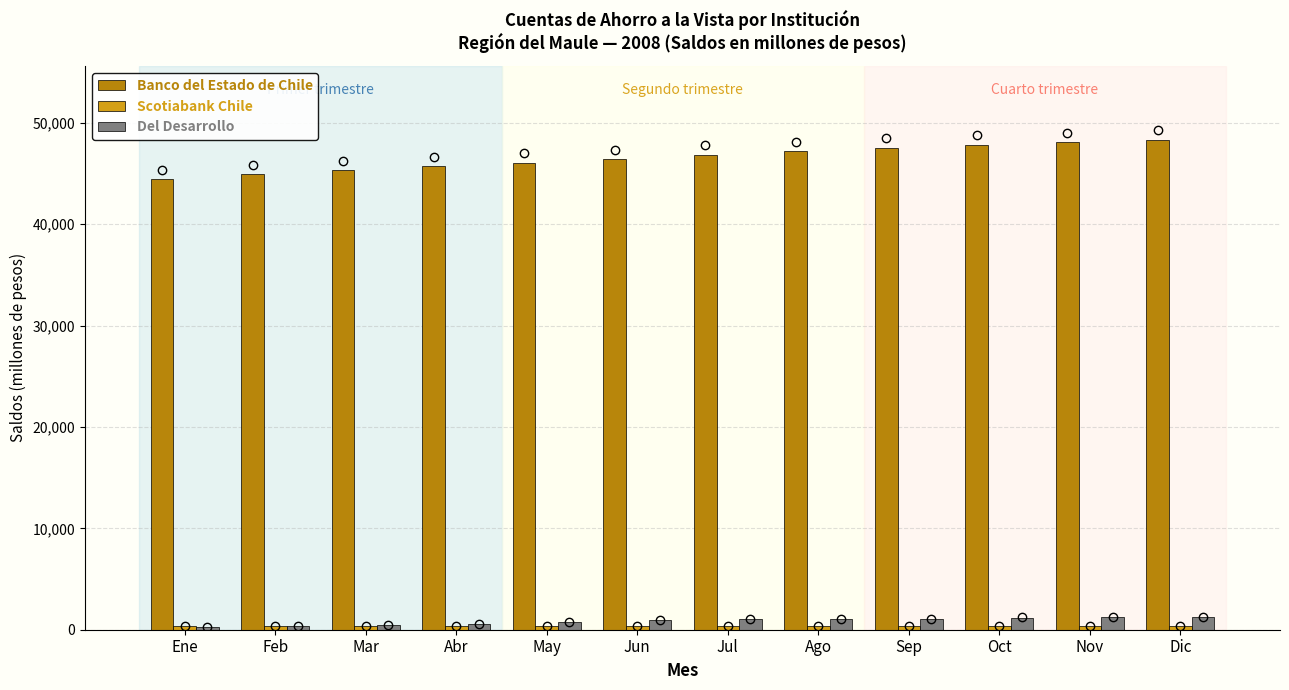

What is the maximum value shown in the chart?

48340